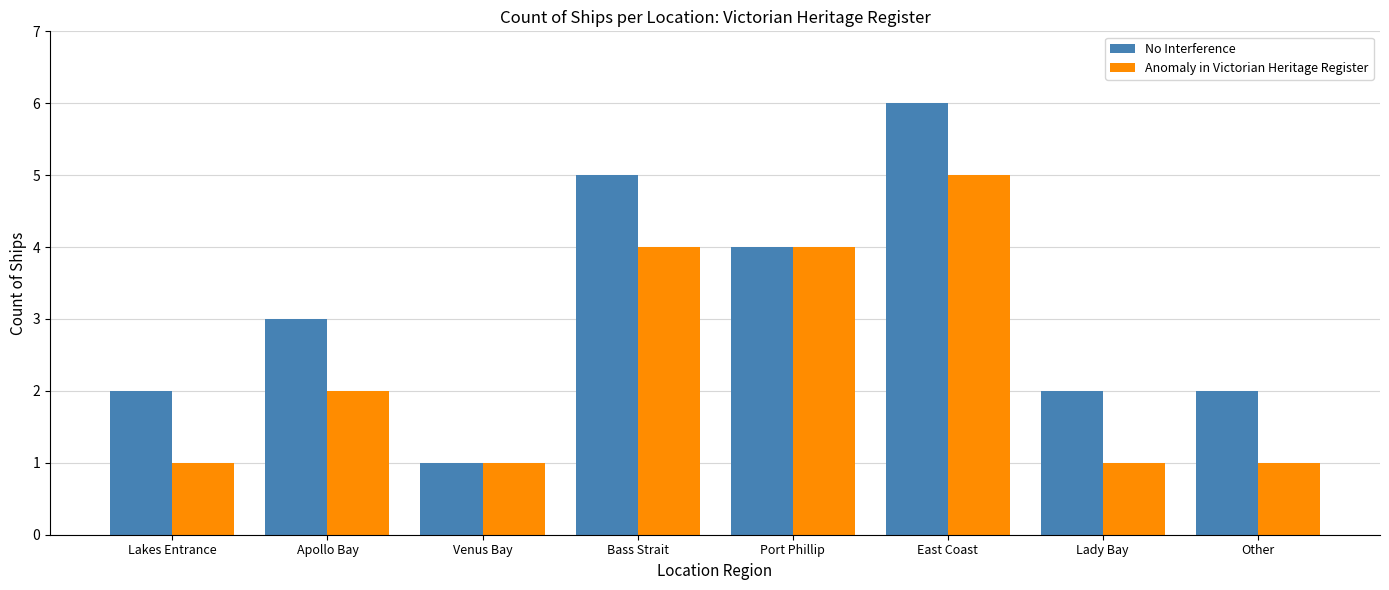

What is the average value of the No Interference series?

3